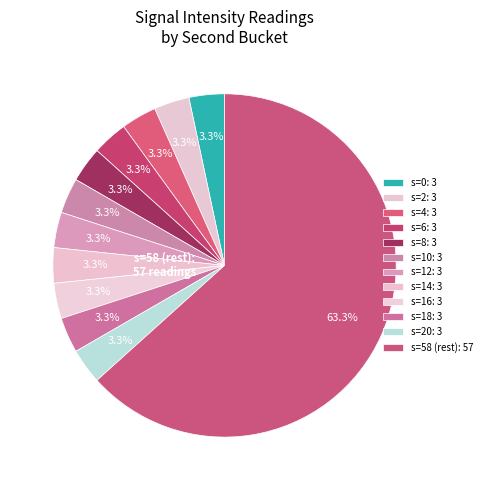

Count the number of slices in the pie.

12